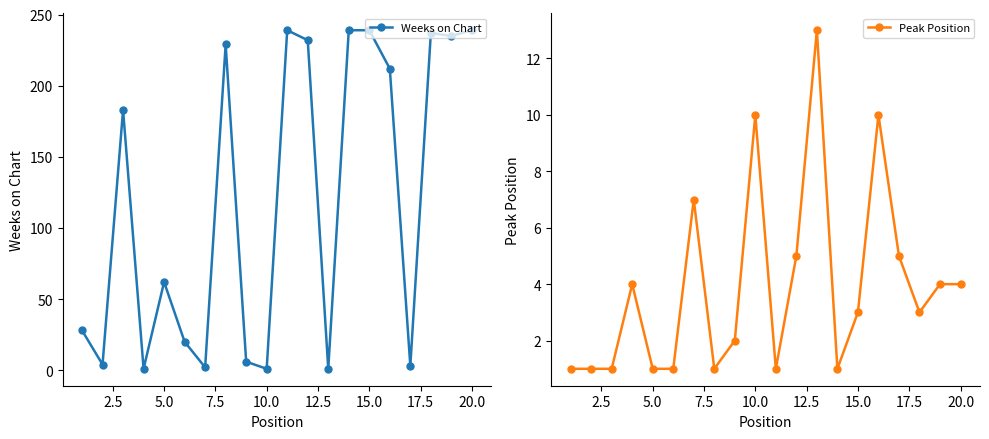

The value of Weeks on Chart at 15.0 is 239. True or false?

True